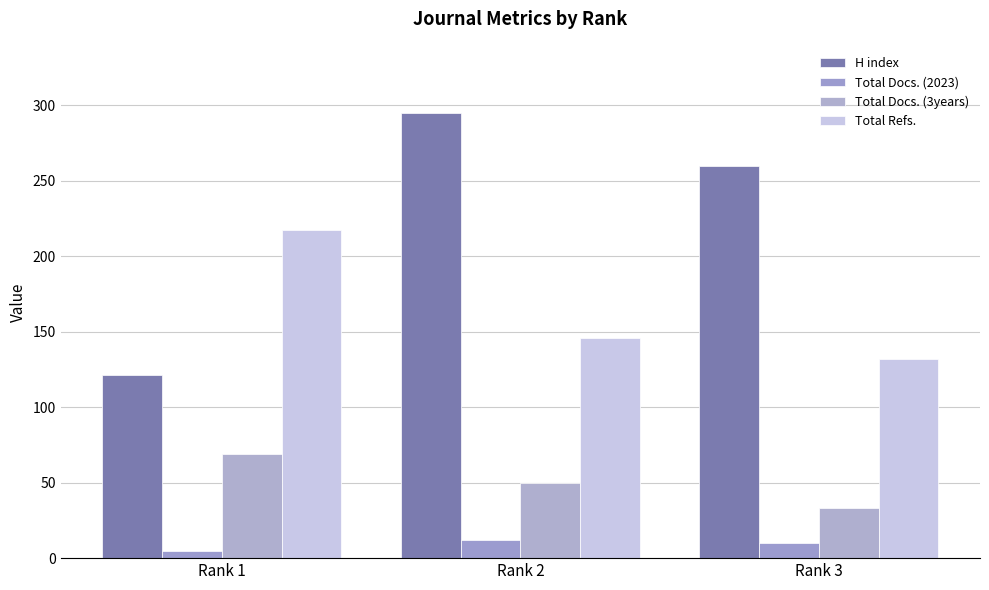

How many bars are there in each group?

4